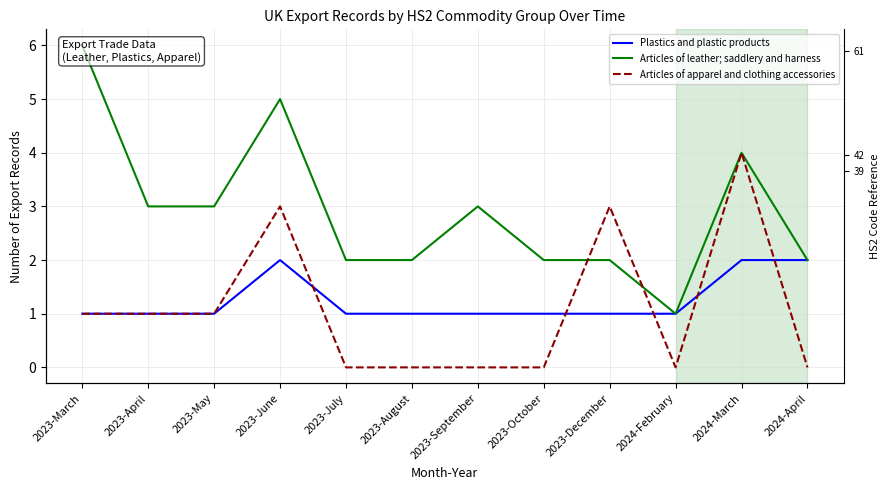

At which label does Articles of leather; saddlery and harness reach its minimum?

2024-February